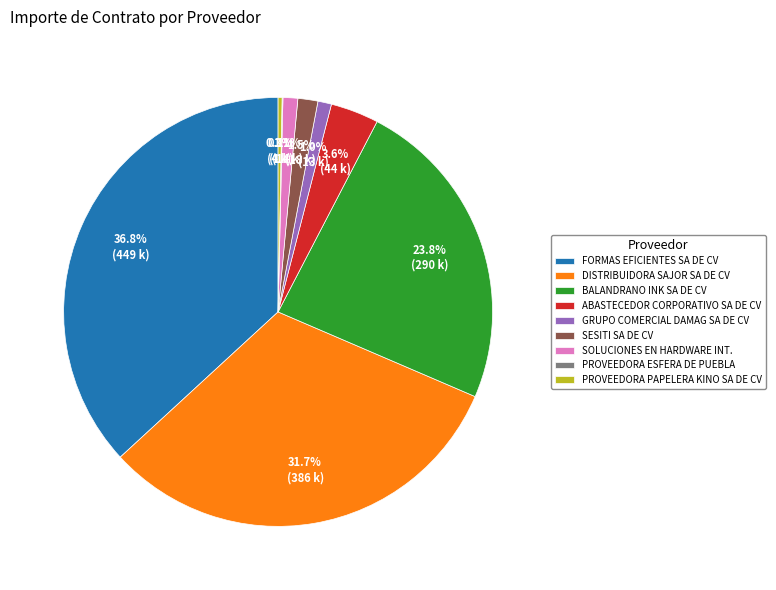

What is the ratio of the value at SESITI SA DE CV to the value at GRUPO COMERCIAL DAMAG SA DE CV?

1.5